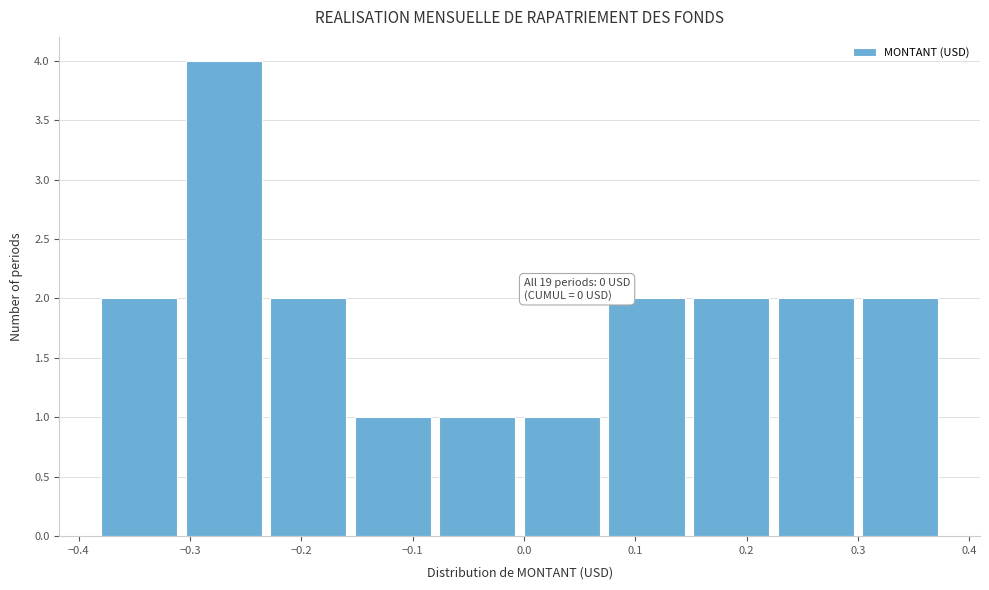

Which range on the x-axis has the tallest bar?

-0.31 to -0.23